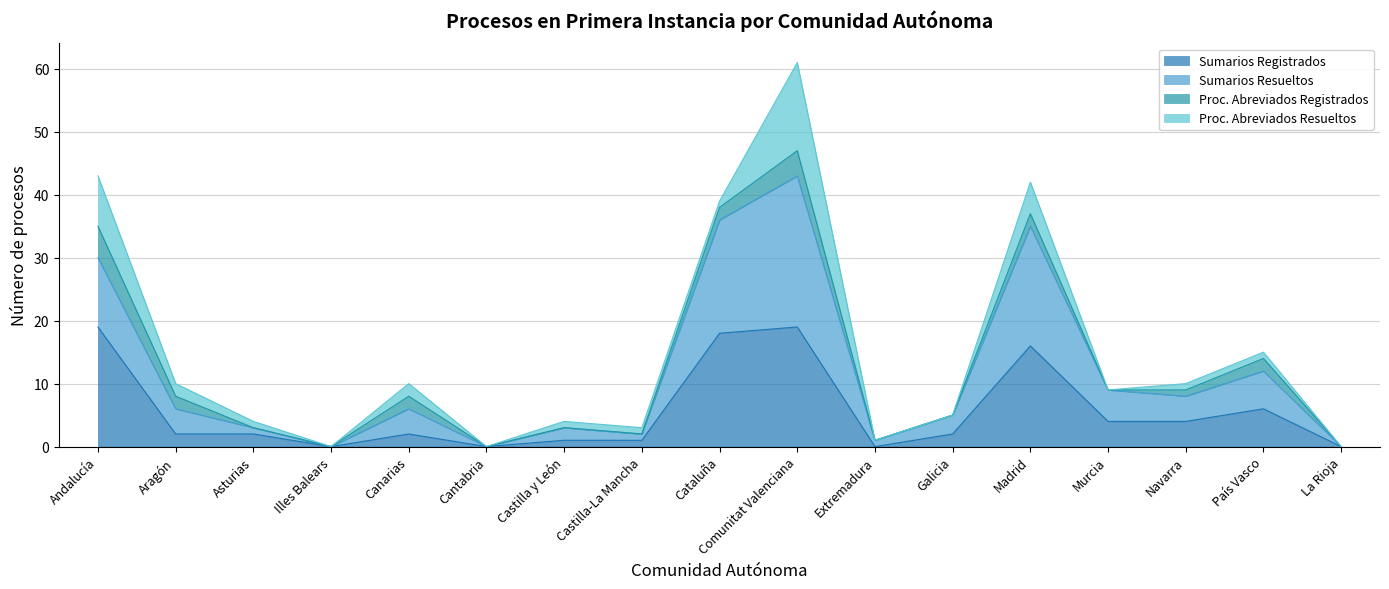

Which series has the largest total across all categories?

Sumarios Resueltos